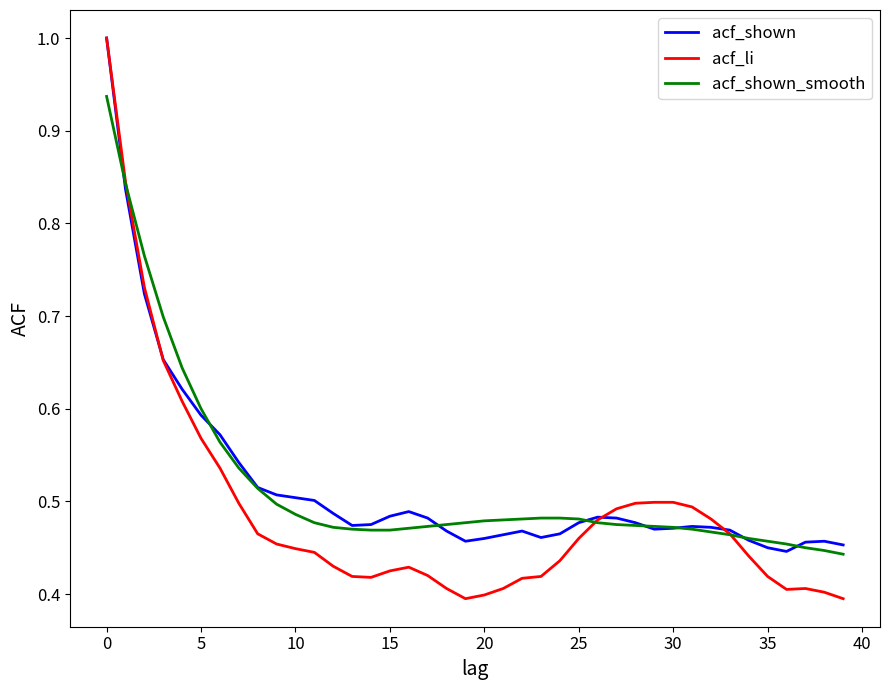

What is the maximum value for acf_li?

1.0